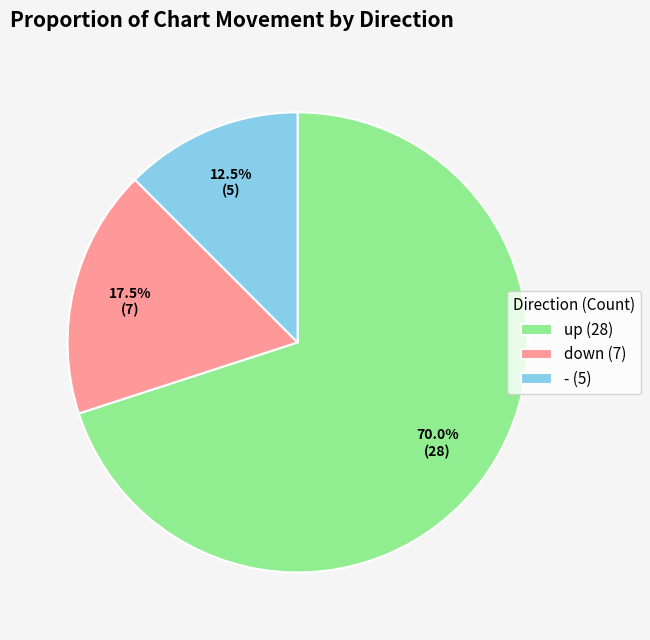

What percentage is NOT represented by down?

82.5%